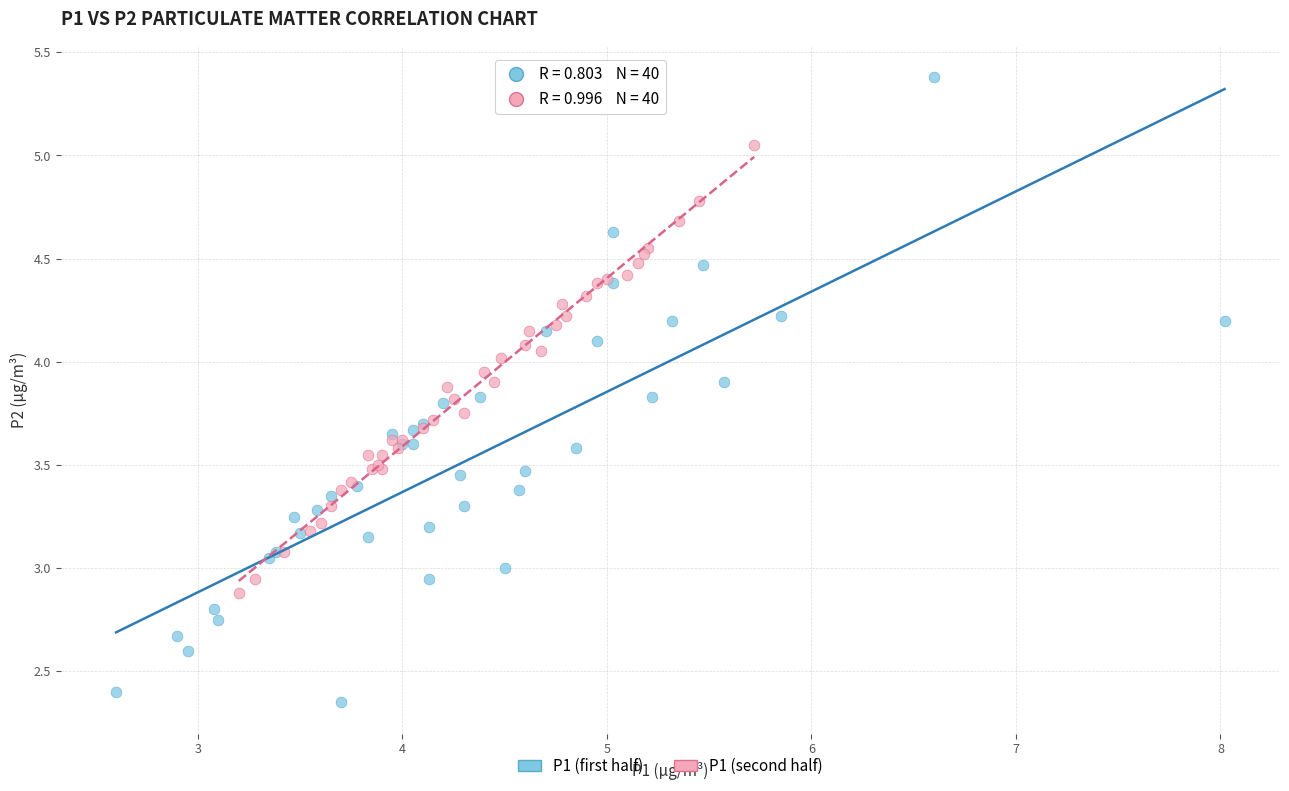

Which series has the largest Y range (max minus min)?

P1 (first half)